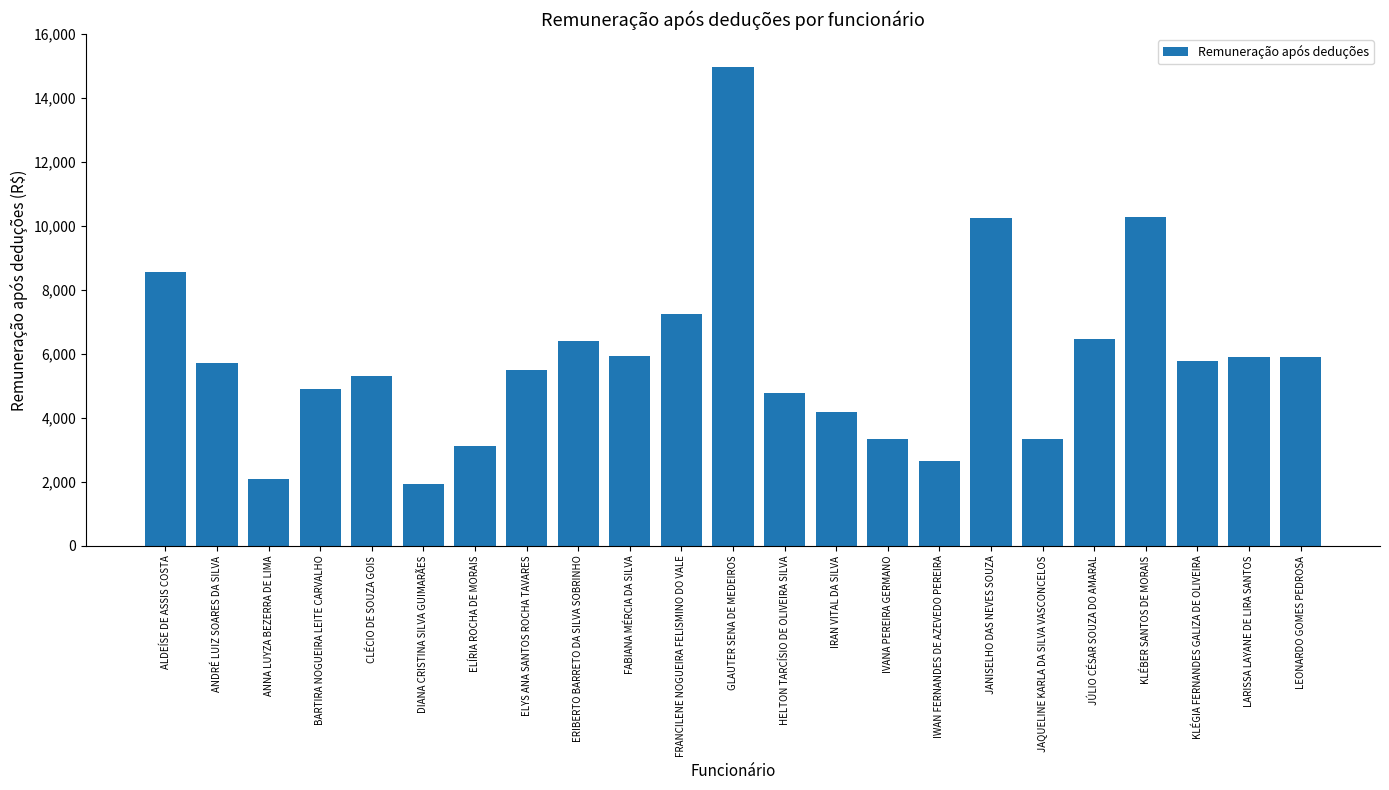

Is it true that the value at JANISELHO DAS NEVES SOUZA is 10247.8?

True